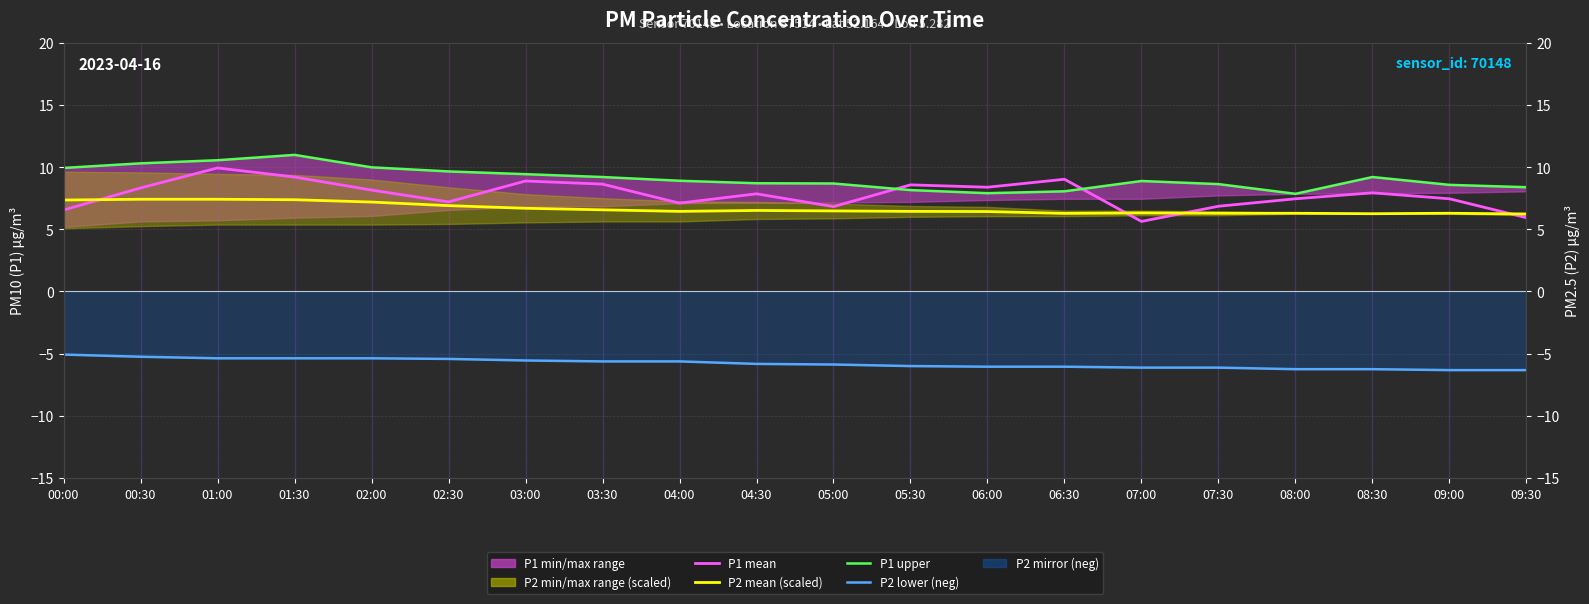

Where is the first local minimum for P2 mean (scaled)?

04:00